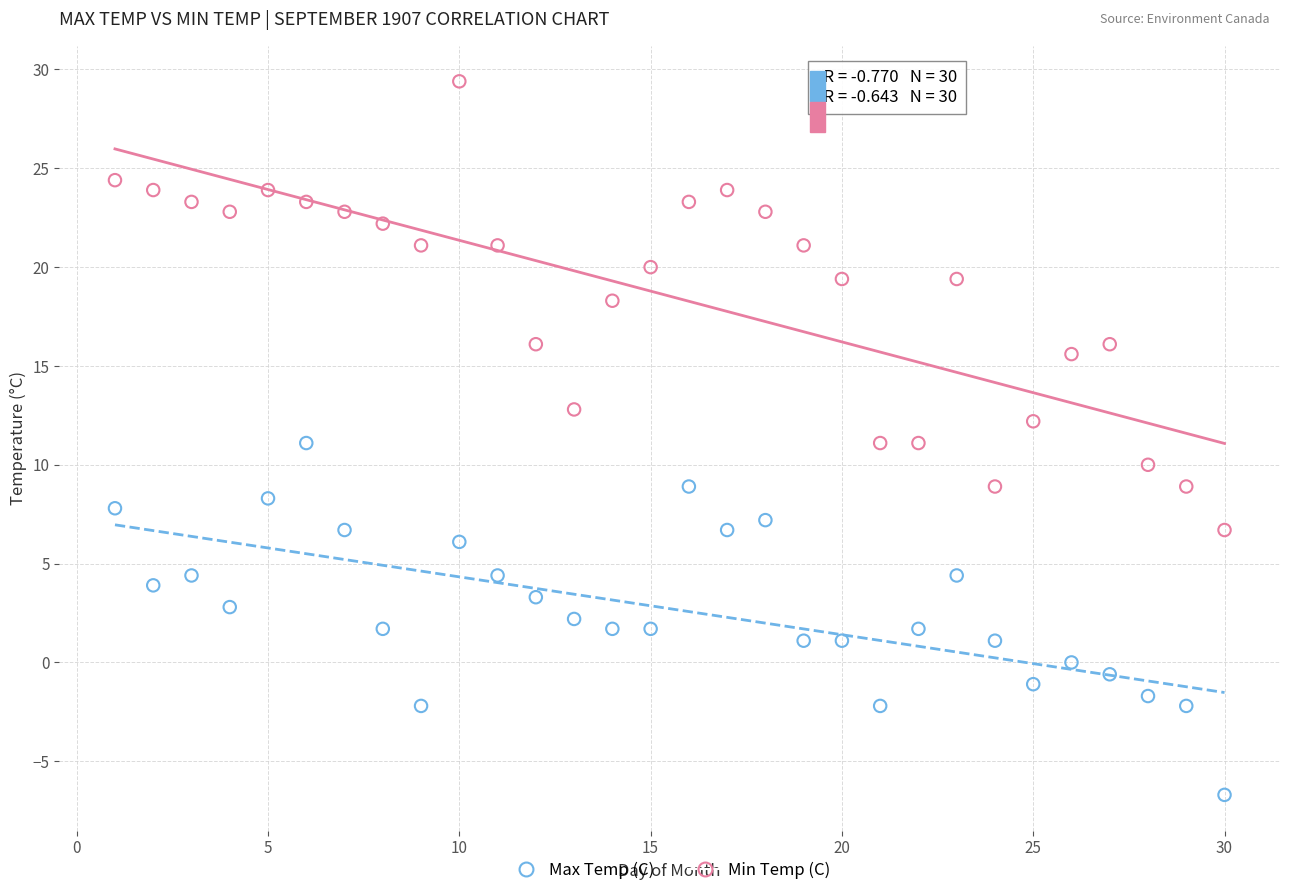

What are all the series names shown in the legend?

Max Temp (C), Min Temp (C)